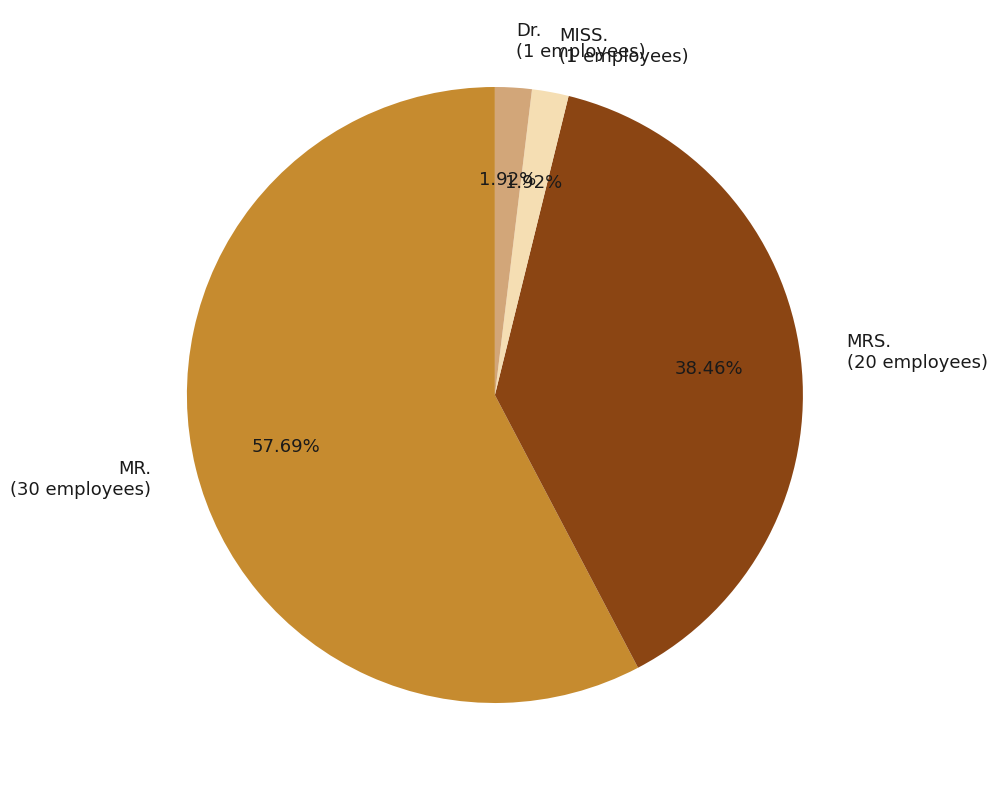

Which slice represents more than half of the pie?

MR.